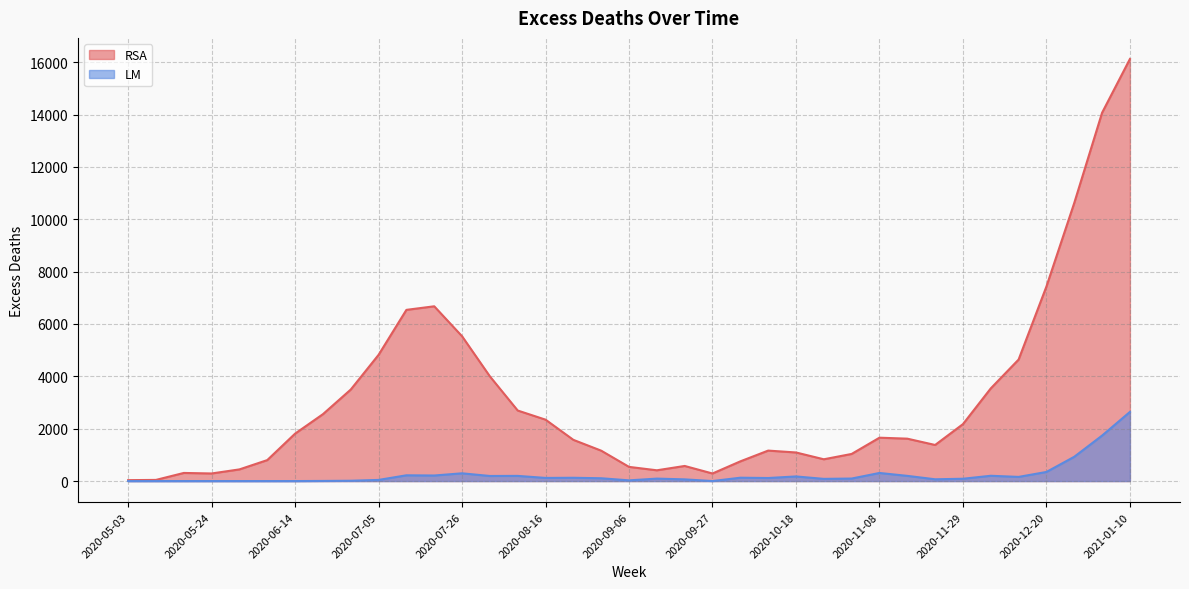

True or false: RSA and LM intersect in this chart.

False